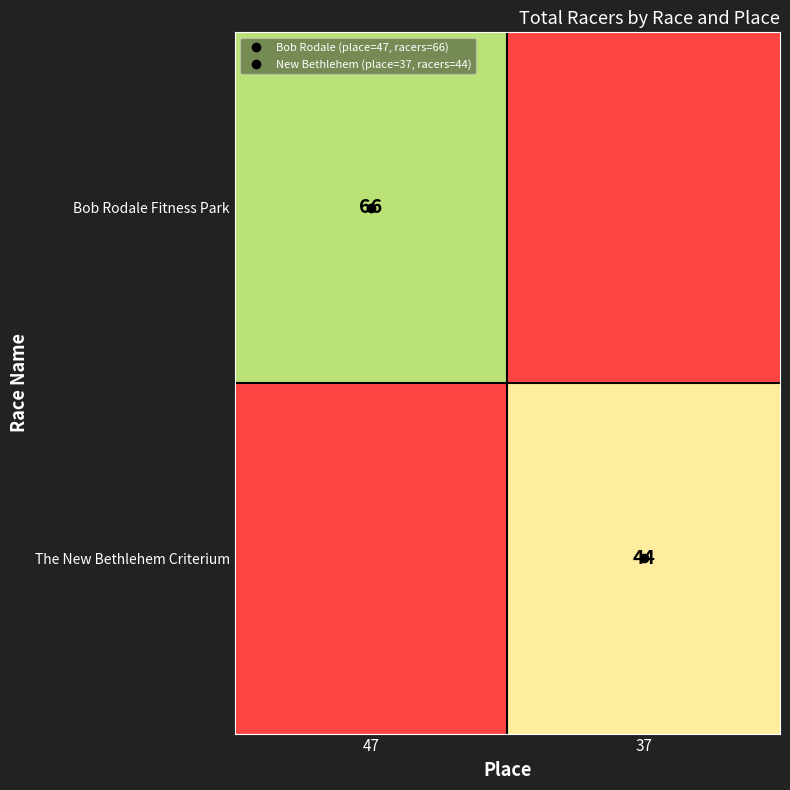

Which label corresponds to the smallest value in the chart?

37